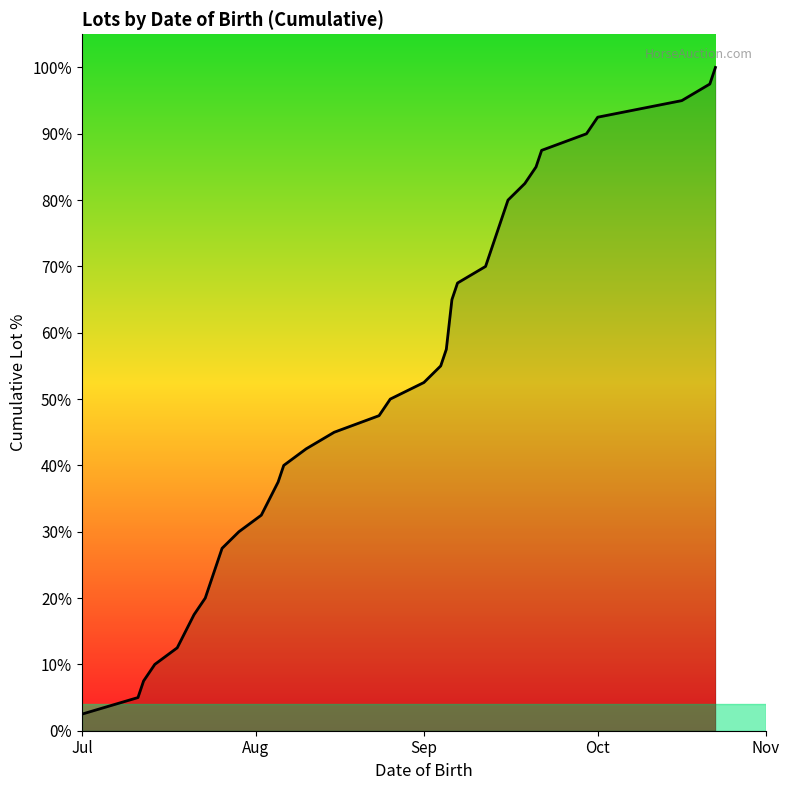

What is the difference between the maximum and minimum values?

97.5